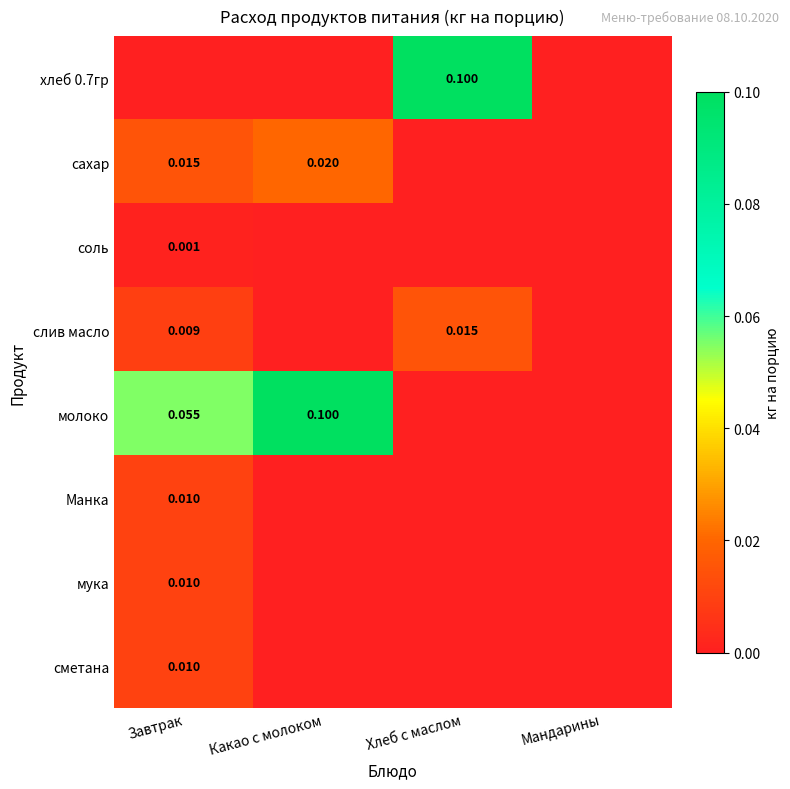

True or false: слив масло has a value of 0.0 at Завтрак.

True